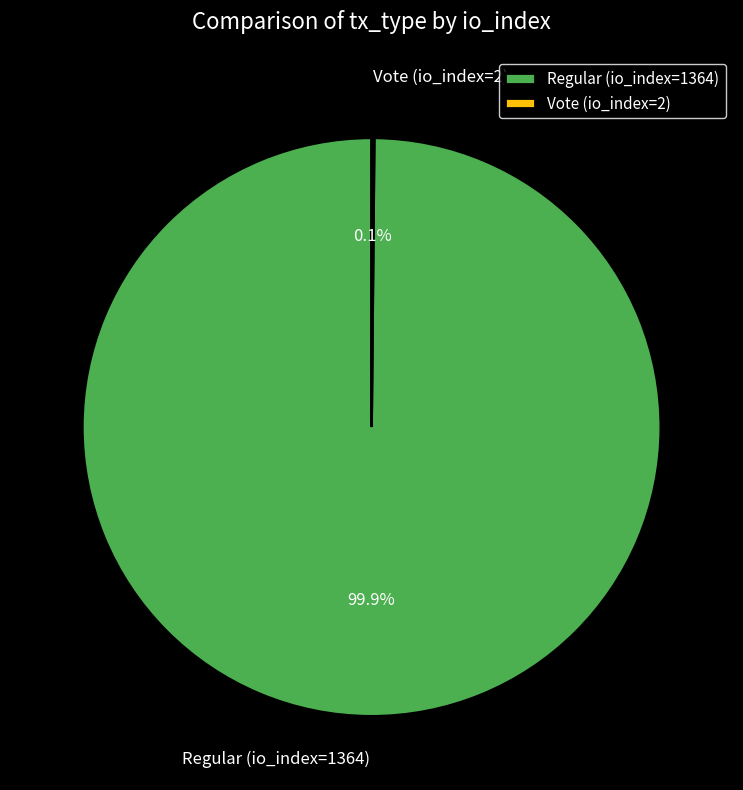

Which category has the biggest portion of the pie?

Regular (io_index=1364)